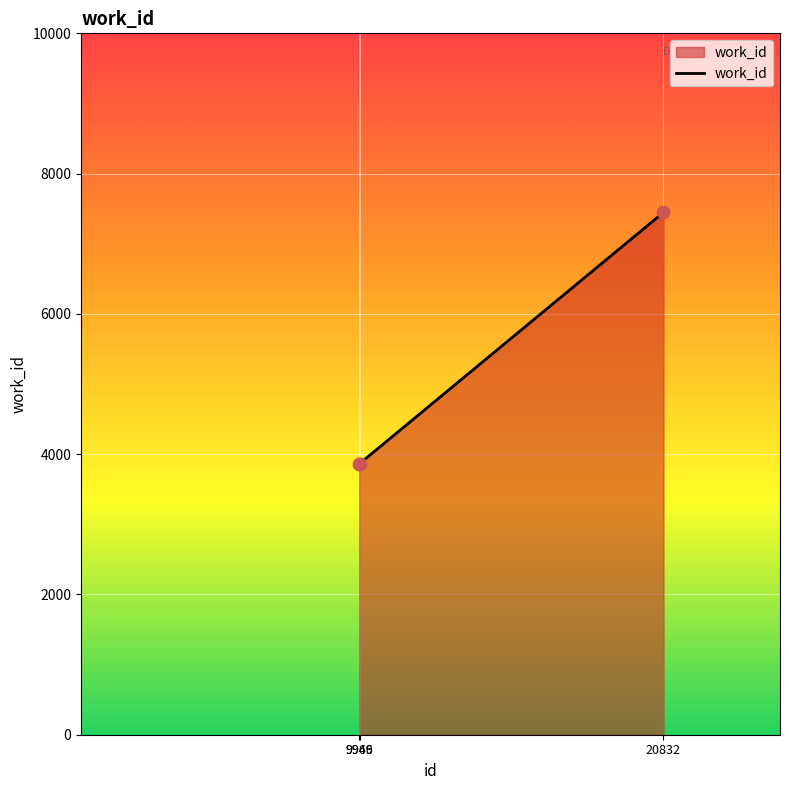

Between 9949 and 20832, which is larger?

20832